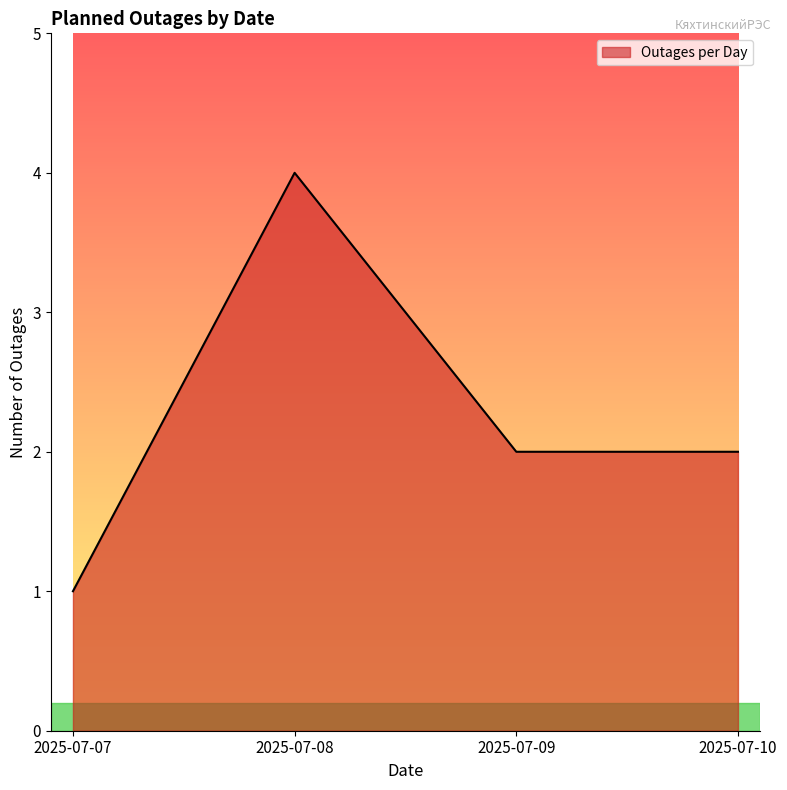

Does the chart display data point markers on the line(s)?

No